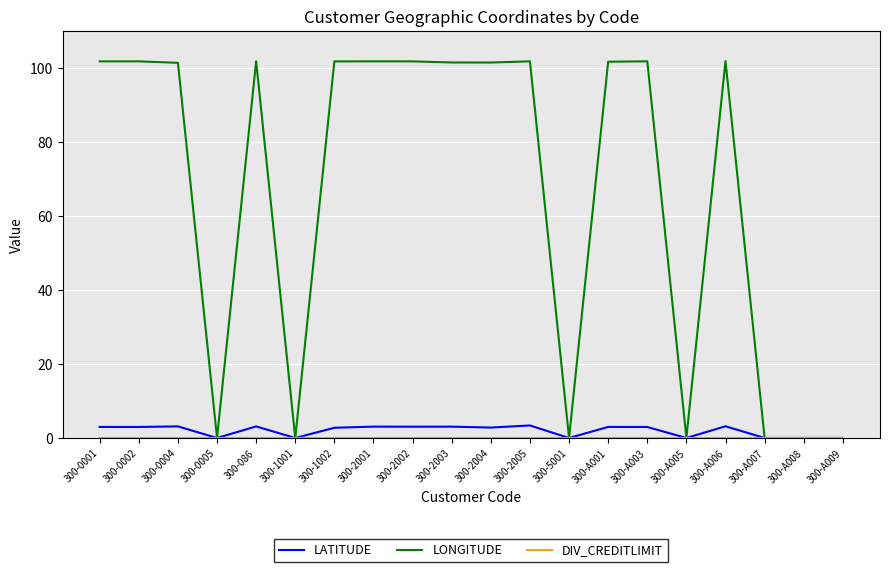

Is it true that LONGITUDE equals 101.4 at 300-0004?

True